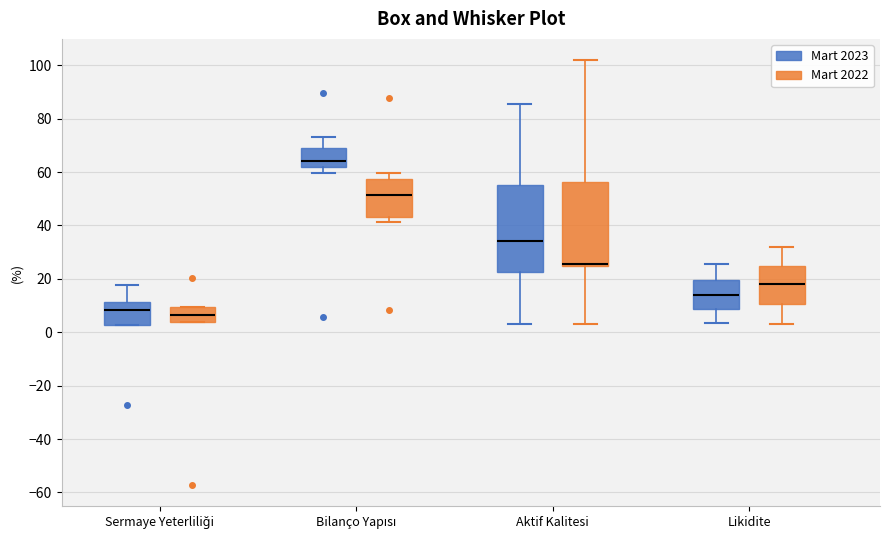

Reading left to right, read every box against the y-axis: the position of its median line, the range the box covers, and the ends of its whiskers. The values are not printed on the chart, so give them approximately, as read against the axis.

Sermaye Yeterliliği (Mart 2023): median 8, box 2 to 12, whiskers 2 to 18
Sermaye Yeterliliği (Mart 2022): median 6, box 4 to 10, whiskers 4 to 10
Bilanço Yapısı (Mart 2023): median 64, box 62 to 68, whiskers 60 to 74
Bilanço Yapısı (Mart 2022): median 52, box 44 to 58, whiskers 42 to 60
Aktif Kalitesi (Mart 2023): median 34, box 22 to 56, whiskers 2 to 86
Aktif Kalitesi (Mart 2022): median 26 (drawn on the box's lower edge), box 24 to 56, whiskers 4 to 102
Likidite (Mart 2023): median 14, box 8 to 20, whiskers 4 to 26
Likidite (Mart 2022): median 18, box 10 to 24, whiskers 2 to 32